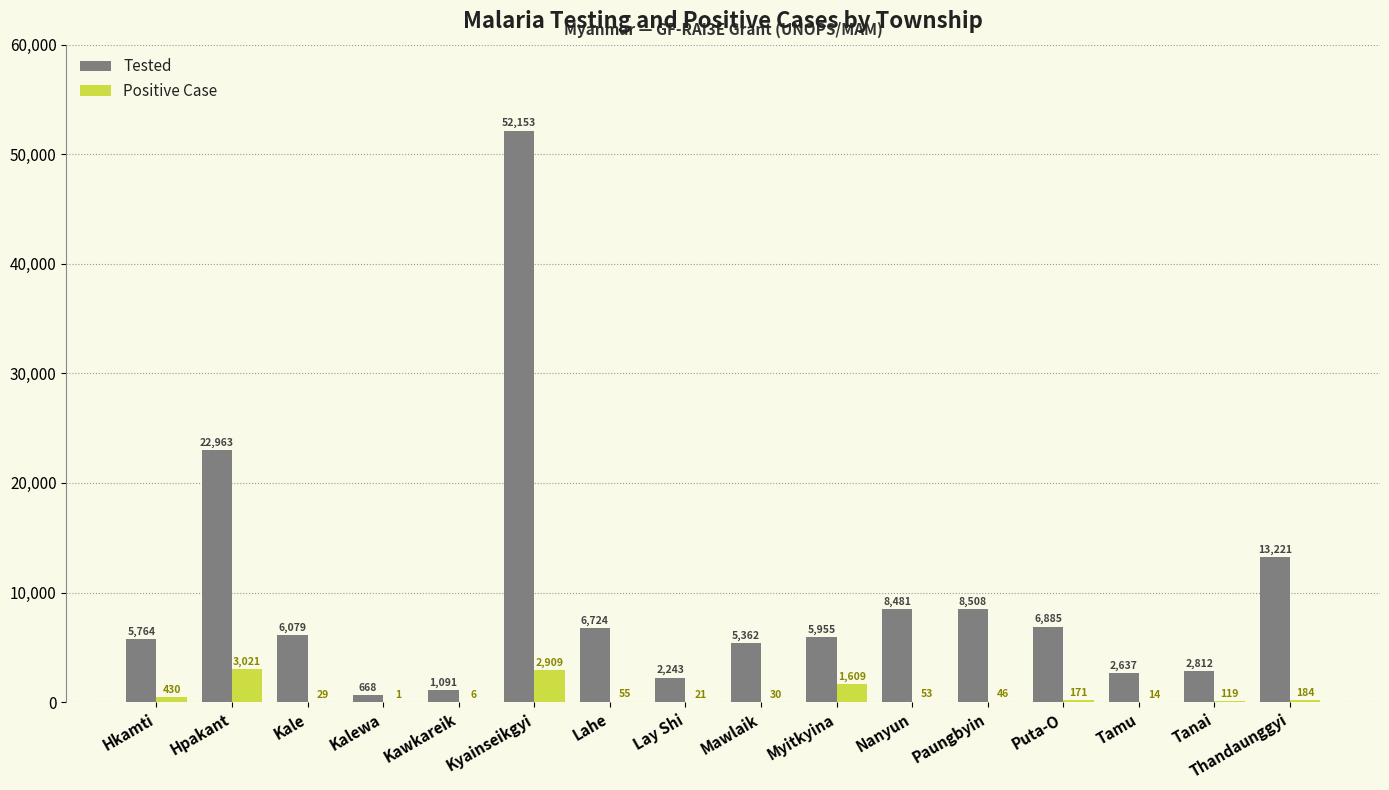

At which label does Positive Case first exceed 55?

Hkamti